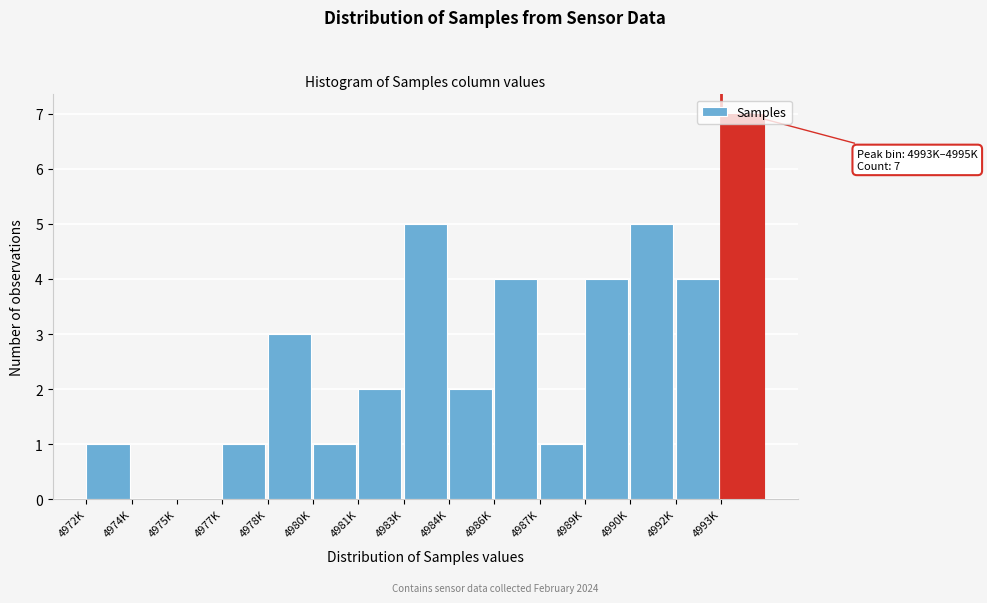

What is the change in value from 4975K to 4983K?

+5